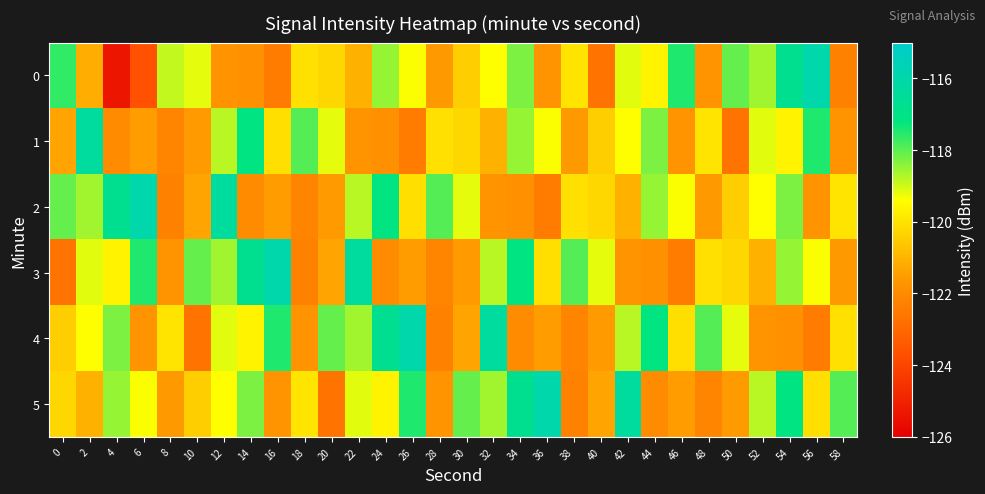

Count the number of categories in the chart.

30